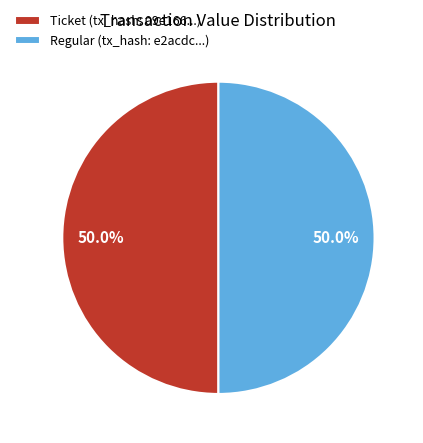

To the nearest percent, what is the average slice percentage?

50%